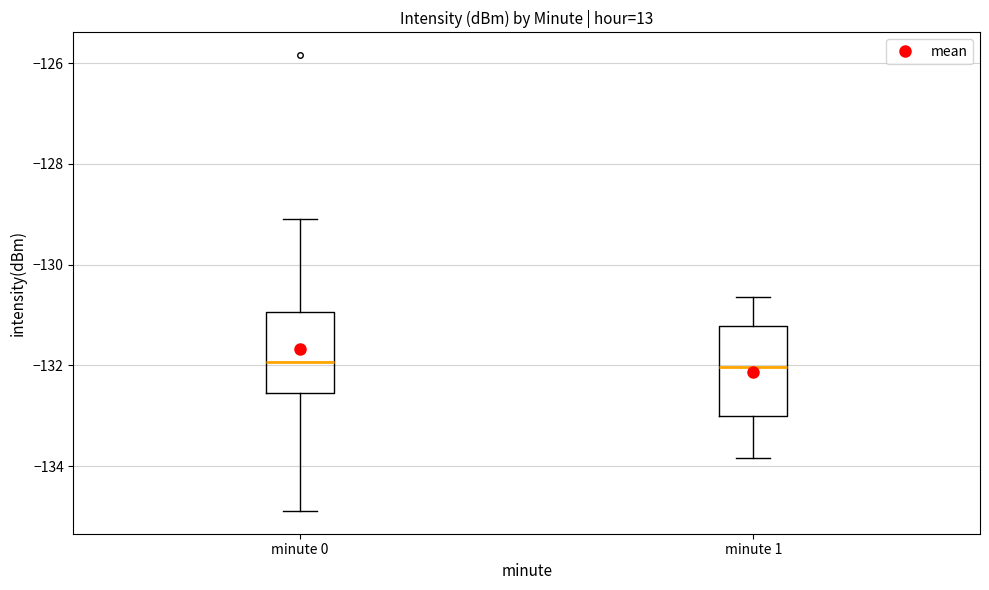

Reading left to right, transcribe this box plot: for each box, give where its median line is, the range the box spans, and where its two whiskers end, as read against the y-axis. The values are not printed on the chart, so give them approximately, as read against the axis.

minute 0: median -132.0, box -132.6 to -131.0, whiskers -134.8 to -129.0
minute 1: median -132.0, box -133.0 to -131.2, whiskers -133.8 to -130.6